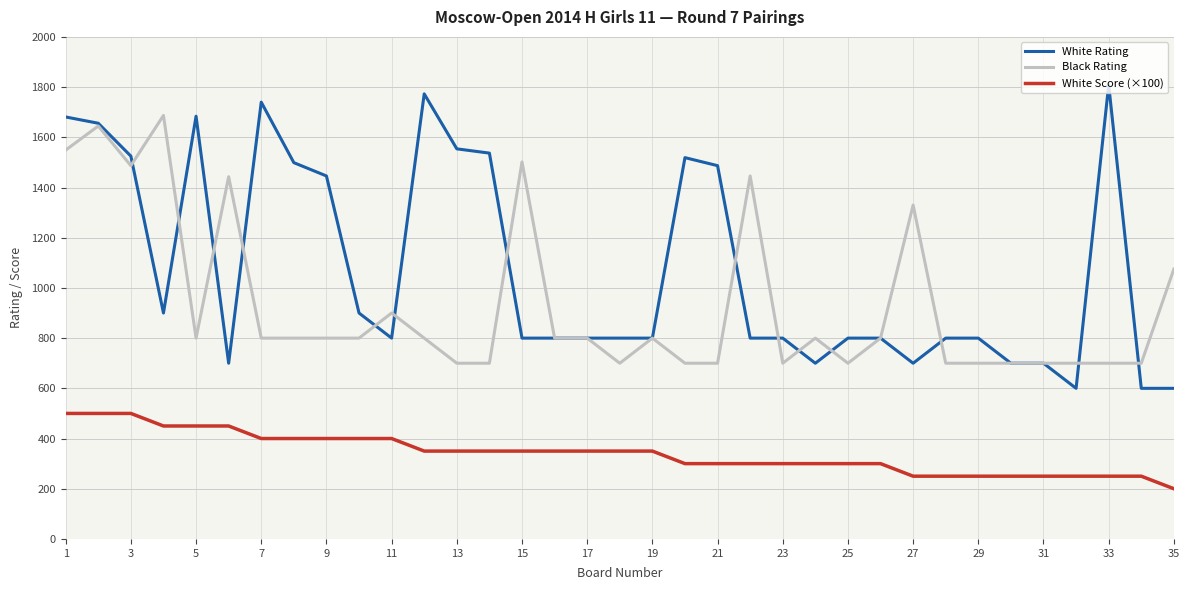

What is the smallest value displayed?

200